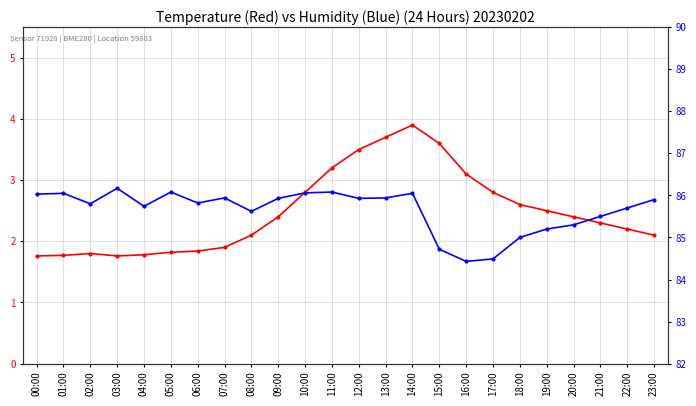

What is the value of the humidity point at the 6th from the left?

86.1